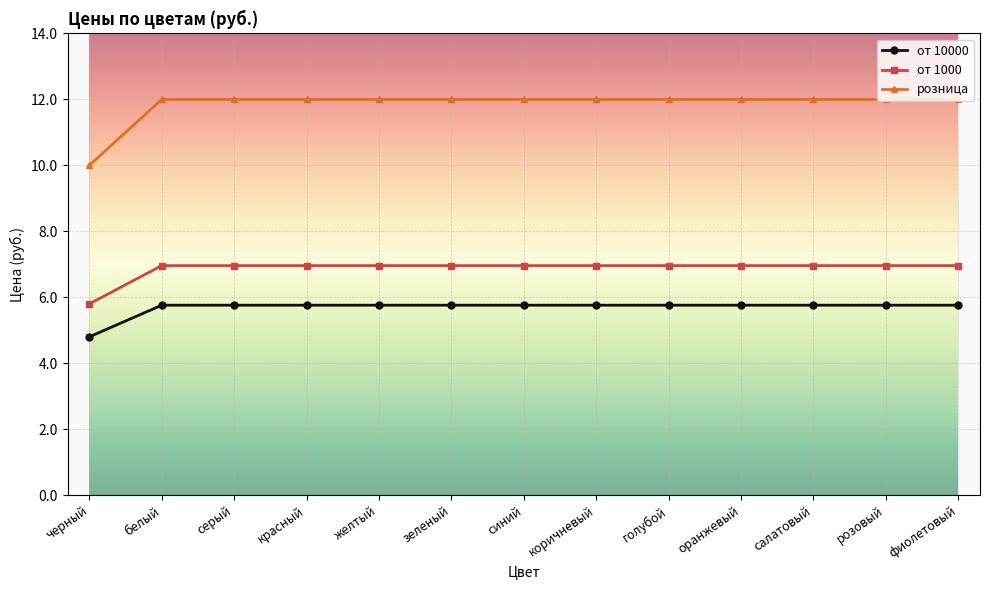

The от 10000 series shows 3.4 at голубой. True or false?

False